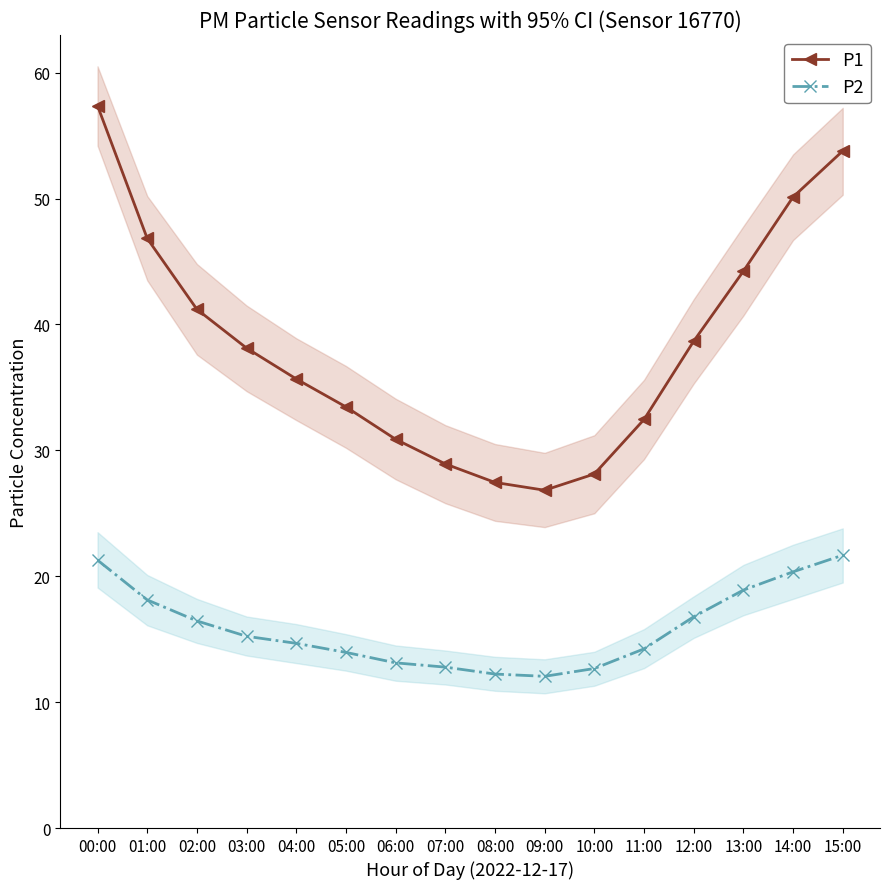

Rank the categories by P1 value from lowest to highest.

09:00, 08:00, 10:00, 07:00, 06:00, 11:00, 05:00, 04:00, 03:00, 12:00, 02:00, 13:00, 01:00, 14:00, 15:00, 00:00